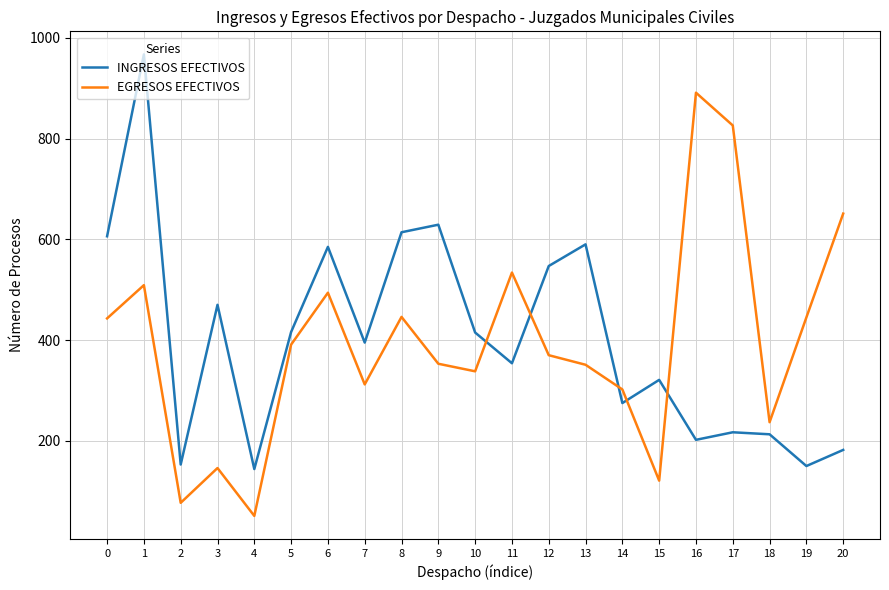

What is the minimum value for INGRESOS EFECTIVOS?

144